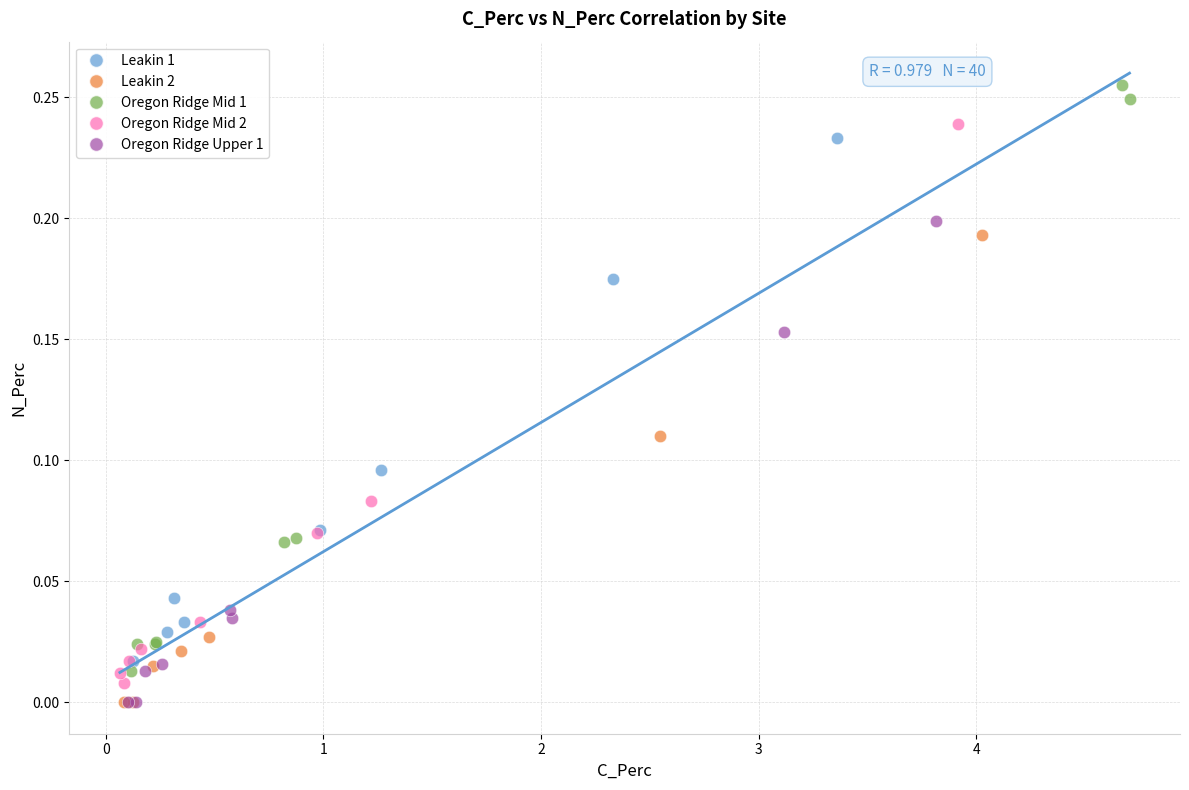

Which series reaches the maximum Y coordinate?

Oregon Ridge Mid 1